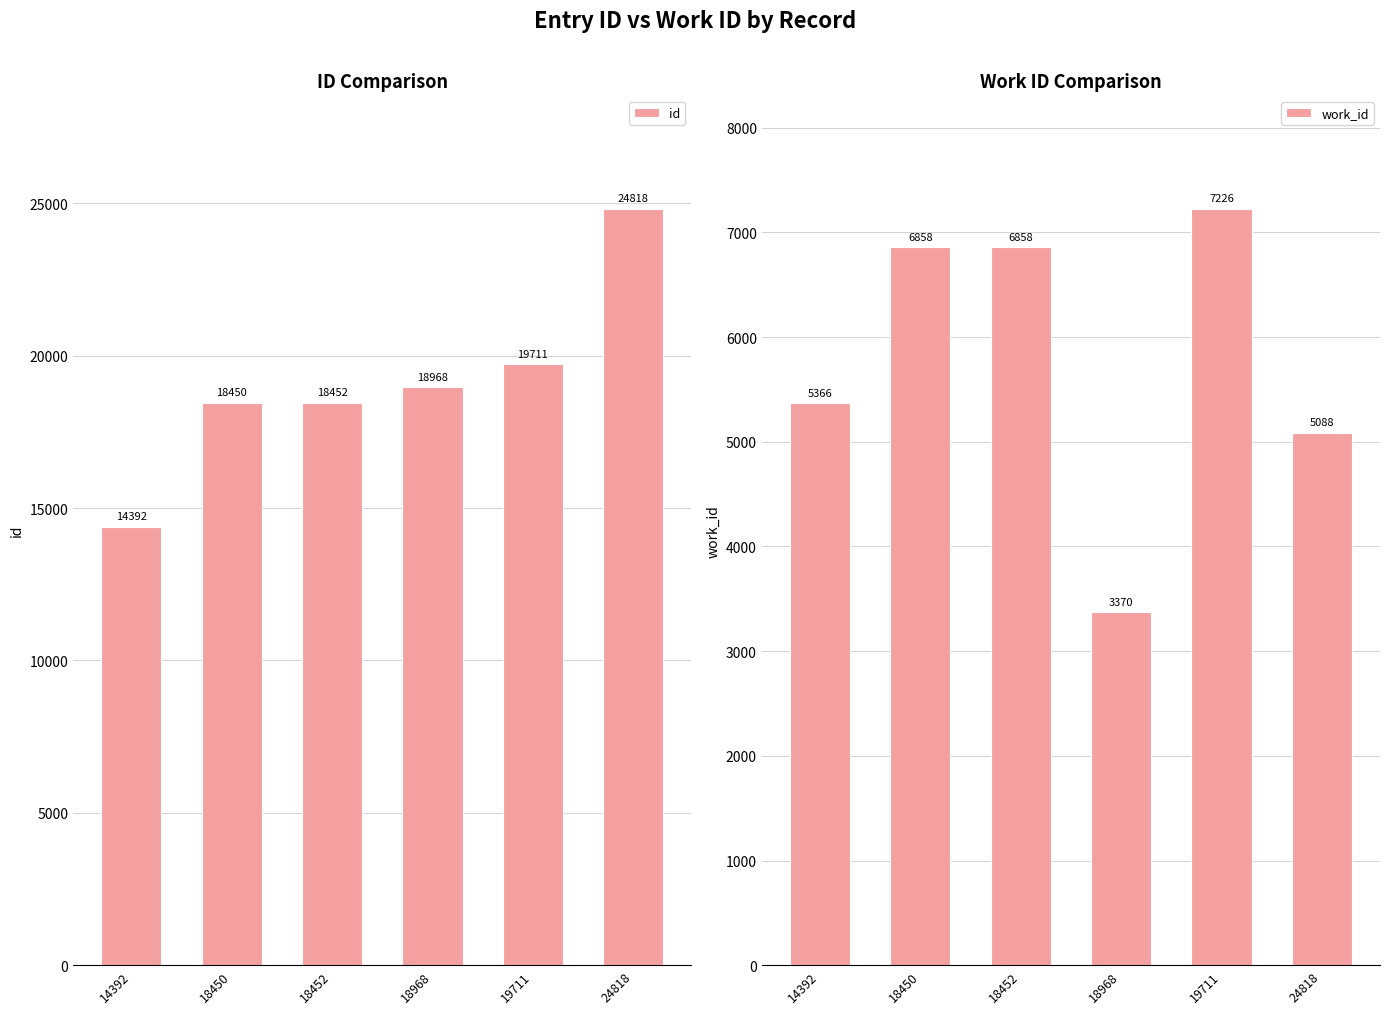

How many bars are there in each group?

2